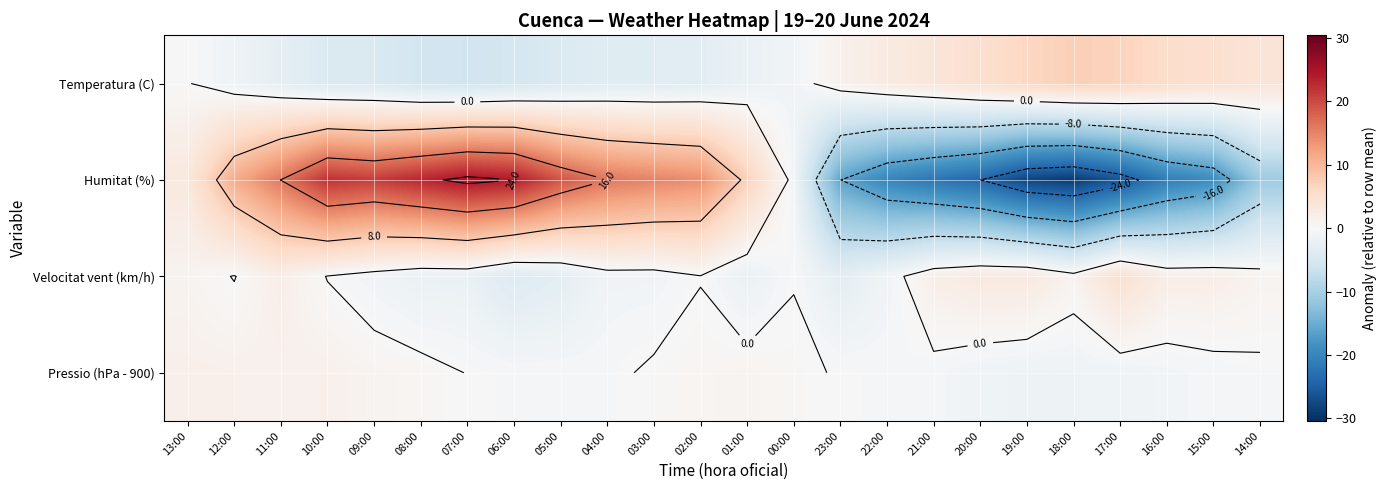

Is it true that Humitat (%) equals -16.0 at 23:00?

True